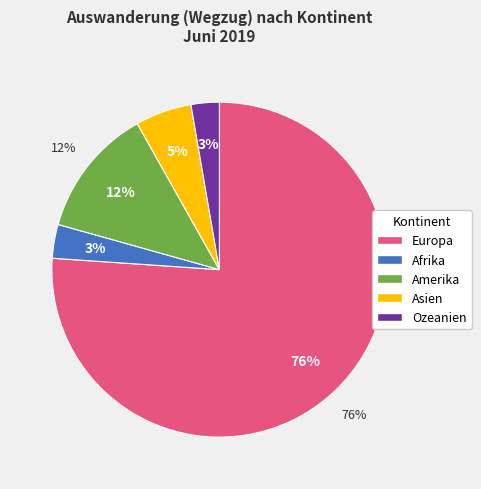

Is it true that Ozeanien is 3% of the pie?

True